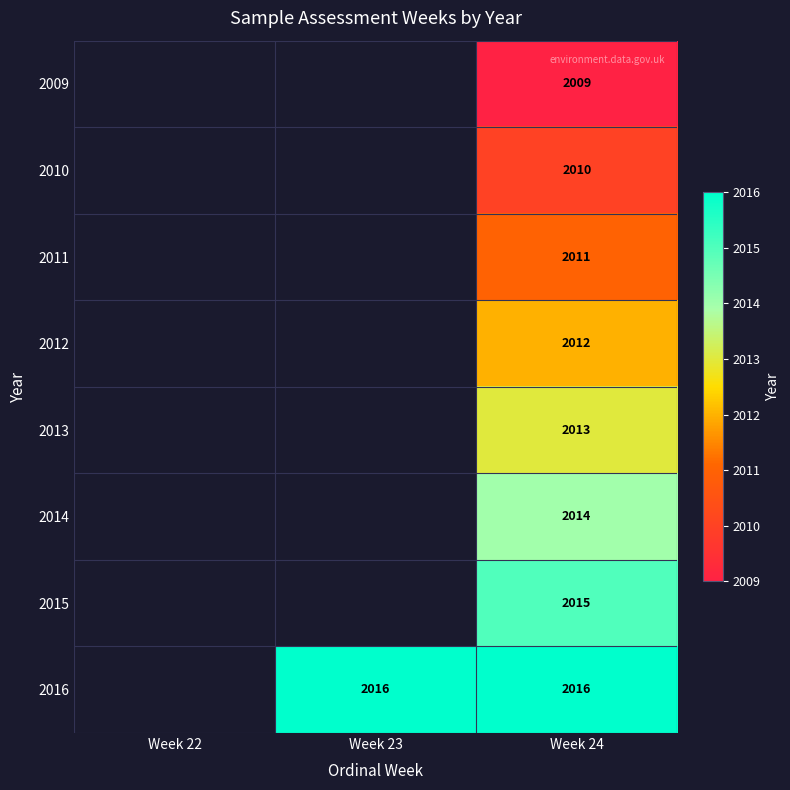

The value of 2012 at Week 24 is 2012. True or false?

True